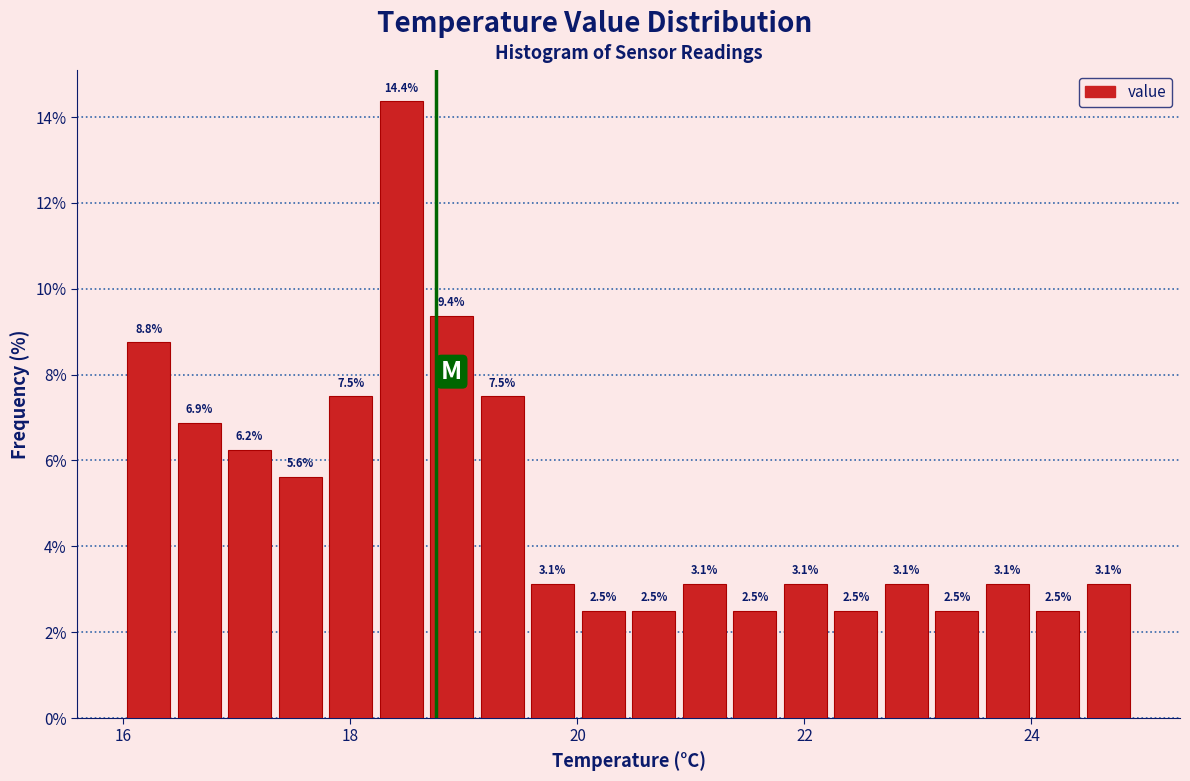

Around what value on the x-axis is the tallest bar? Give the approximate position of its centre, as read against the axis.

18.4